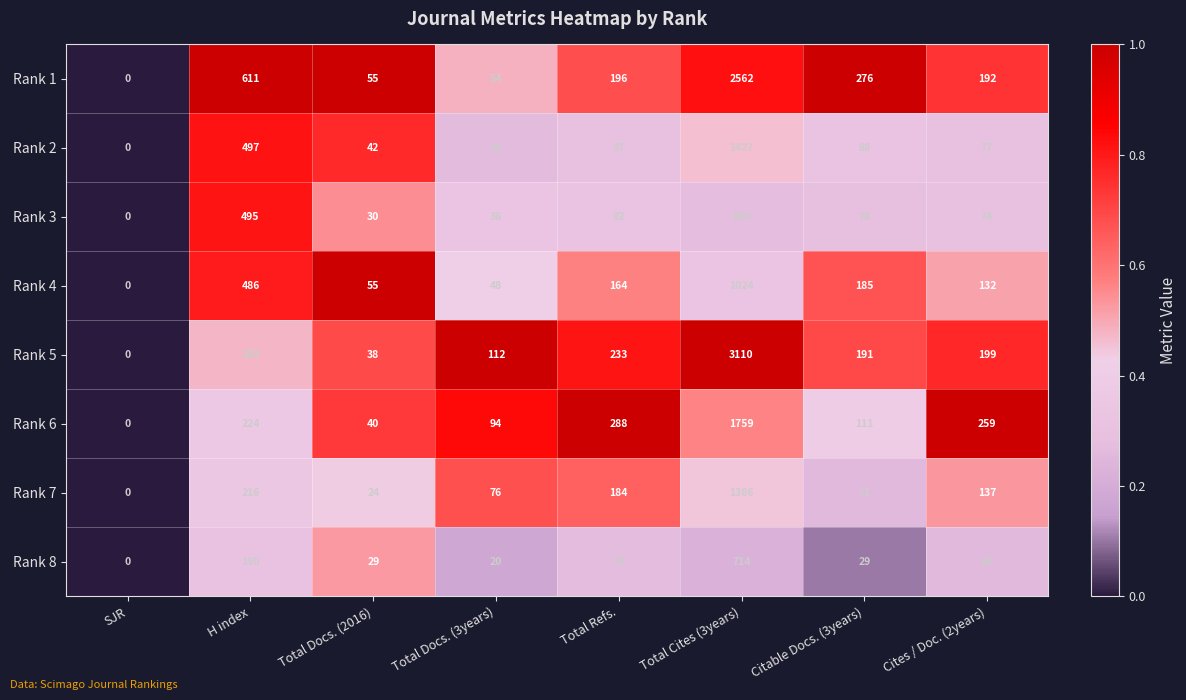

What is the difference between the second highest and minimum values in the Rank 3 series?

495